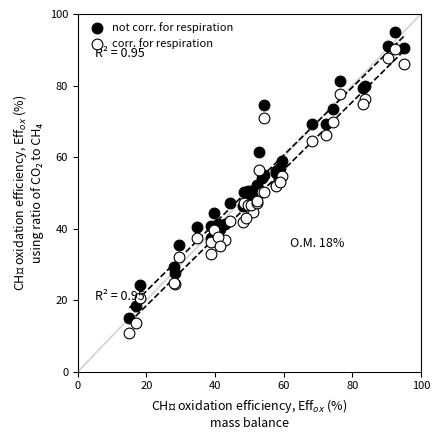

What is the X range (max minus min) for the scatter plot?

80.0